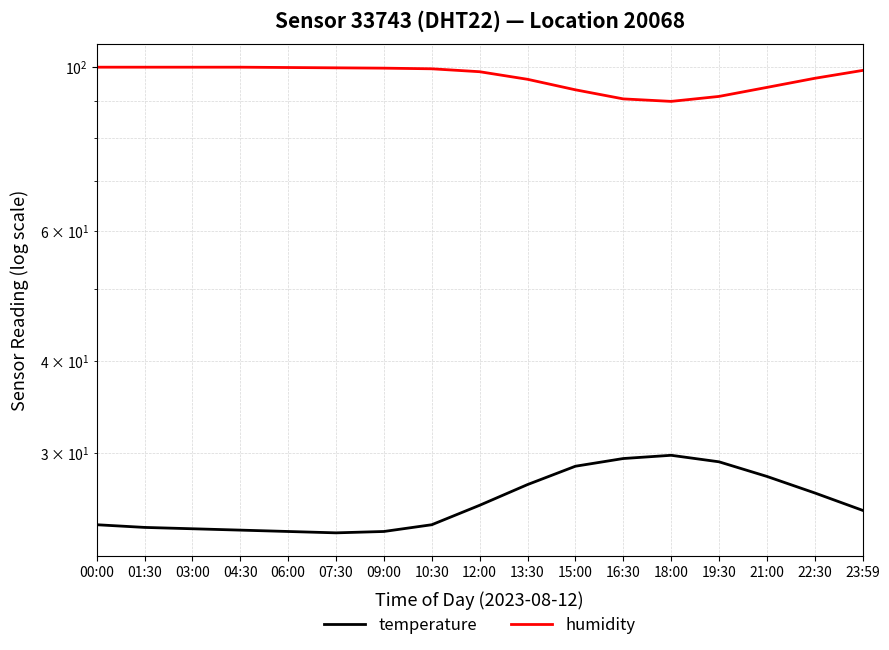

Where is temperature nearest to the value 26?

12:00